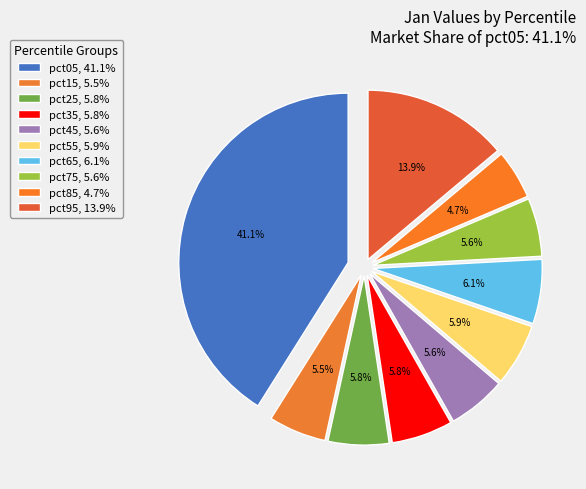

Count the number of slices in the pie.

10